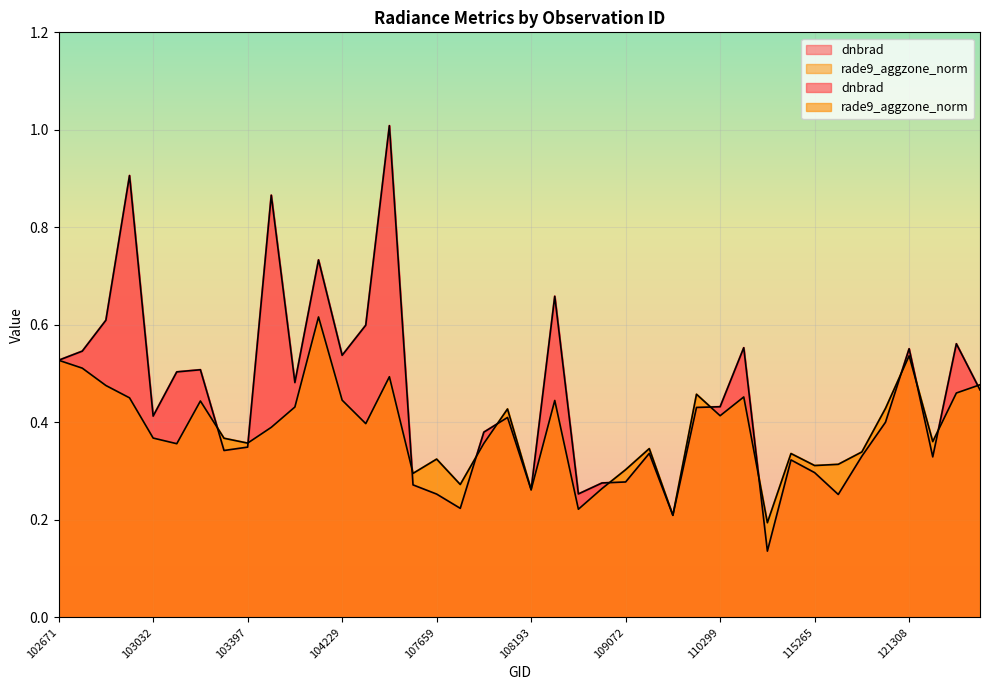

At which category does dnbrad reach its first local valley?

103032